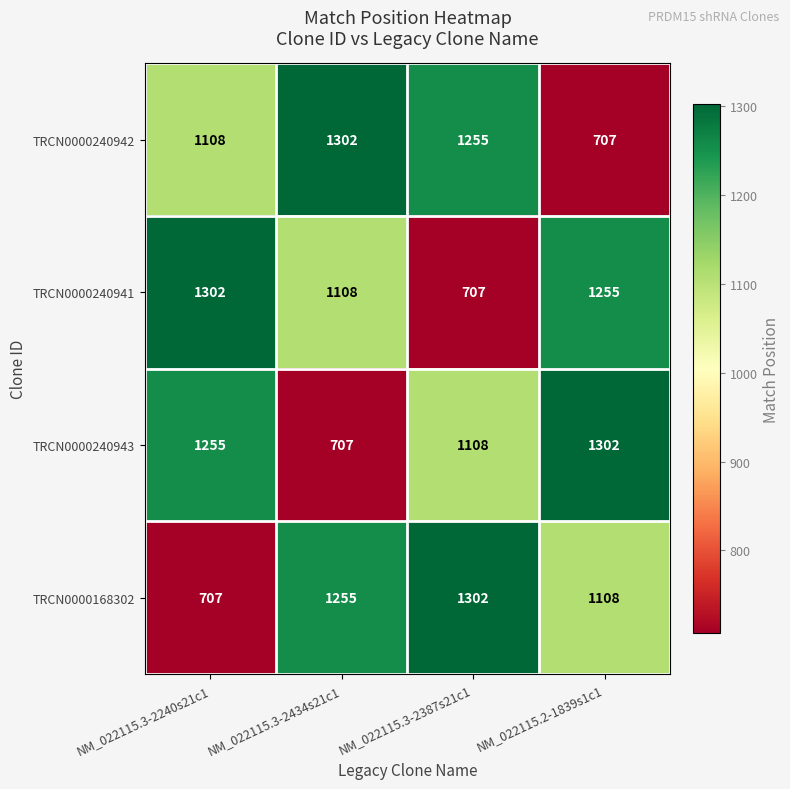

What is the sum of all TRCN0000240941 values?

4372